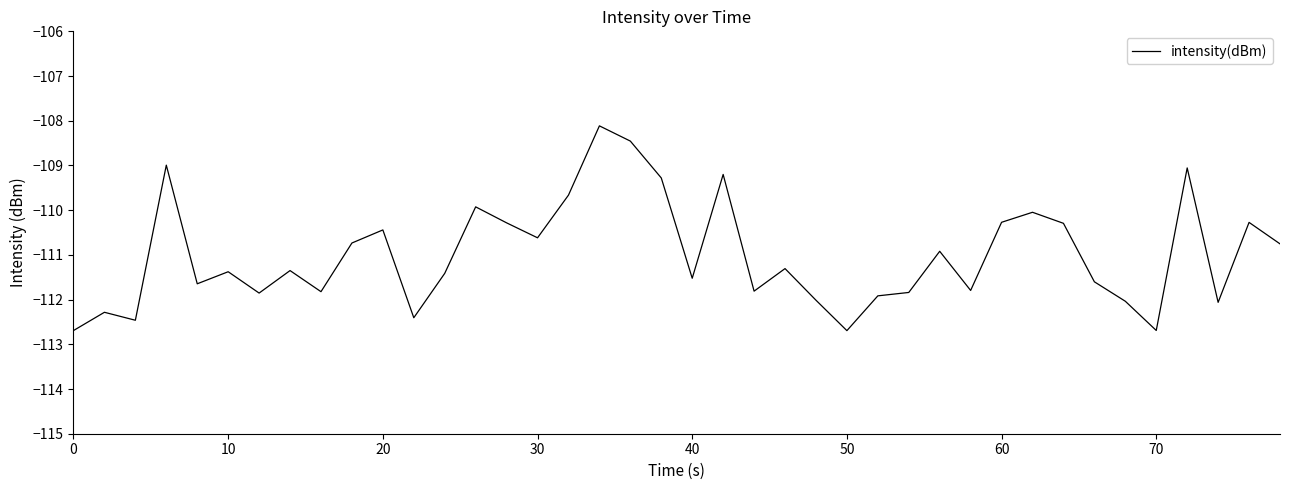

What is the smallest value displayed?

-112.7